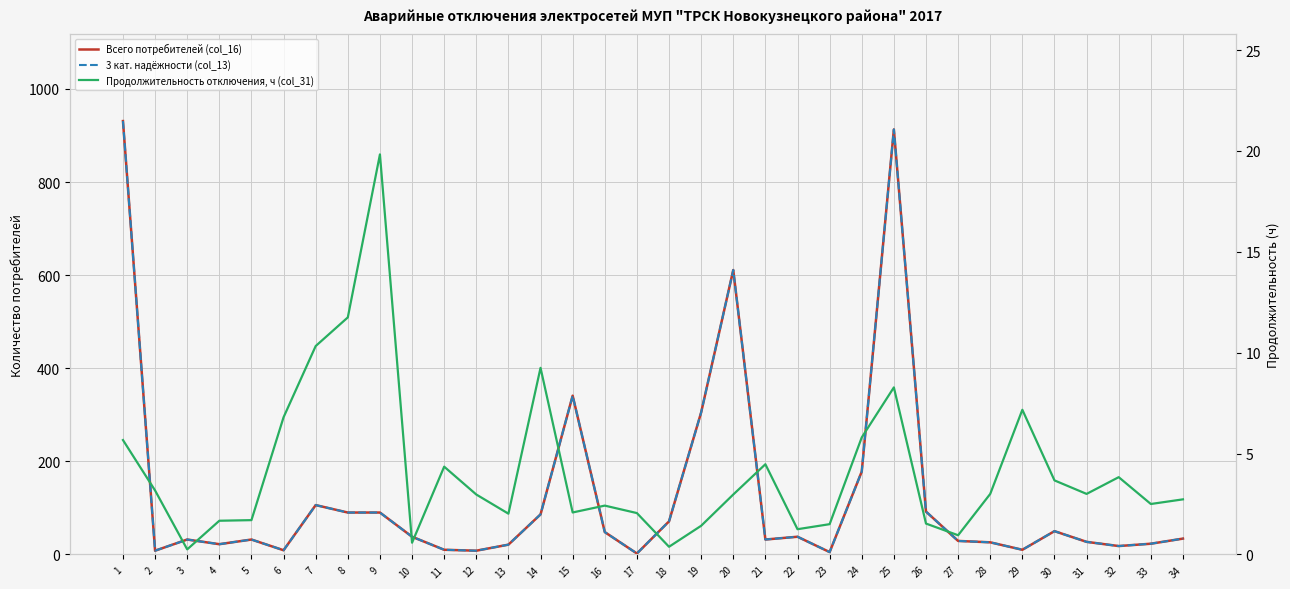

Reading right to left, extract all data points from this chart.

Всего потребителей (col_16): 34.0	23.0	18.0	27.0	50.0	10.0	26.0	29.0	92.0	913.0	178.0	5.0	38.0	32.0	611.0	305.0	71.0	2.0	48.0	341.0	86.0	21.0	8.0	10.0	38.0	90.0	90.0	106.0	9.0	32.0	22.0	32.0	8.0	931.0
3 кат. надёжности (col_13): 34.0	23.0	18.0	27.0	50.0	10.0	26.0	29.0	92.0	913.0	178.0	5.0	38.0	32.0	611.0	305.0	71.0	2.0	48.0	341.0	86.0	21.0	8.0	10.0	38.0	90.0	90.0	106.0	9.0	32.0	22.0	32.0	8.0	931.0
Продолжительность отключения, ч (col_31): 2.7	2.5	3.8	3.0	3.7	7.2	3.0	0.9	1.5	8.3	5.8	1.5	1.2	4.5	3.0	1.4	0.4	2.0	2.4	2.1	9.2	2.0	3.0	4.3	0.6	19.8	11.8	10.3	6.8	1.7	1.7	0.2	3.2	5.7